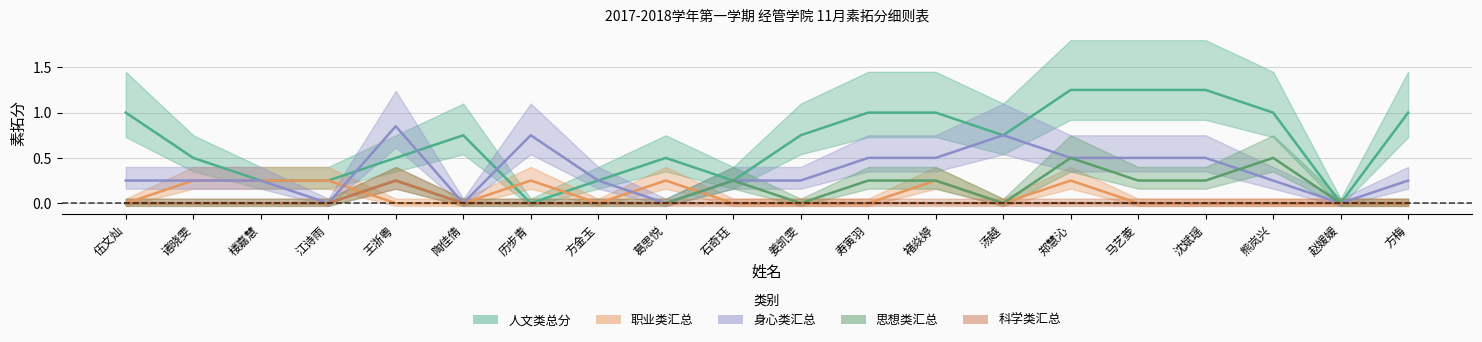

Which category has the highest value in the 思想类汇总 series?

郑慧沁